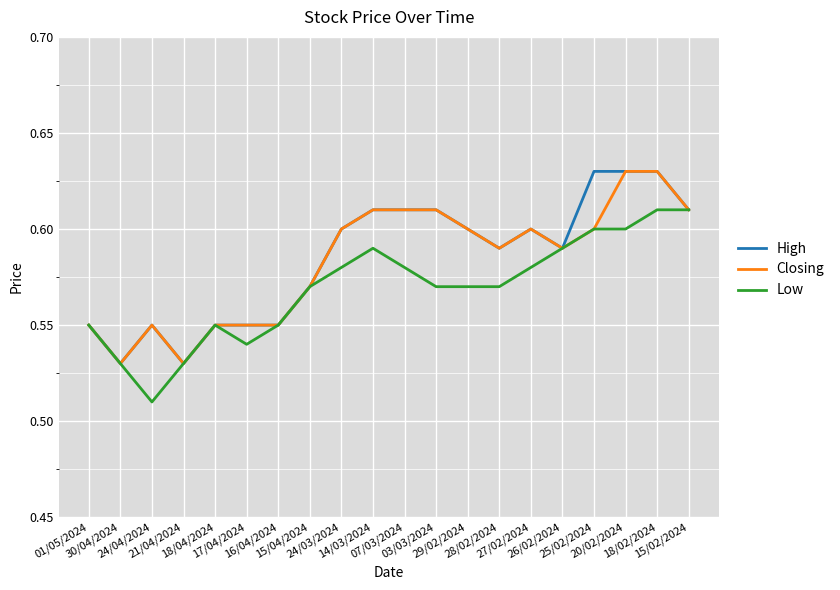

Reading left to right, what are all the values shown in this chart?

High: 0.6	0.5	0.6	0.5	0.6	0.6	0.6	0.6	0.6	0.6	0.6	0.6	0.6	0.6	0.6	0.6	0.6	0.6	0.6	0.6
Closing: 0.6	0.5	0.6	0.5	0.6	0.6	0.6	0.6	0.6	0.6	0.6	0.6	0.6	0.6	0.6	0.6	0.6	0.6	0.6	0.6
Low: 0.6	0.5	0.5	0.5	0.6	0.5	0.6	0.6	0.6	0.6	0.6	0.6	0.6	0.6	0.6	0.6	0.6	0.6	0.6	0.6